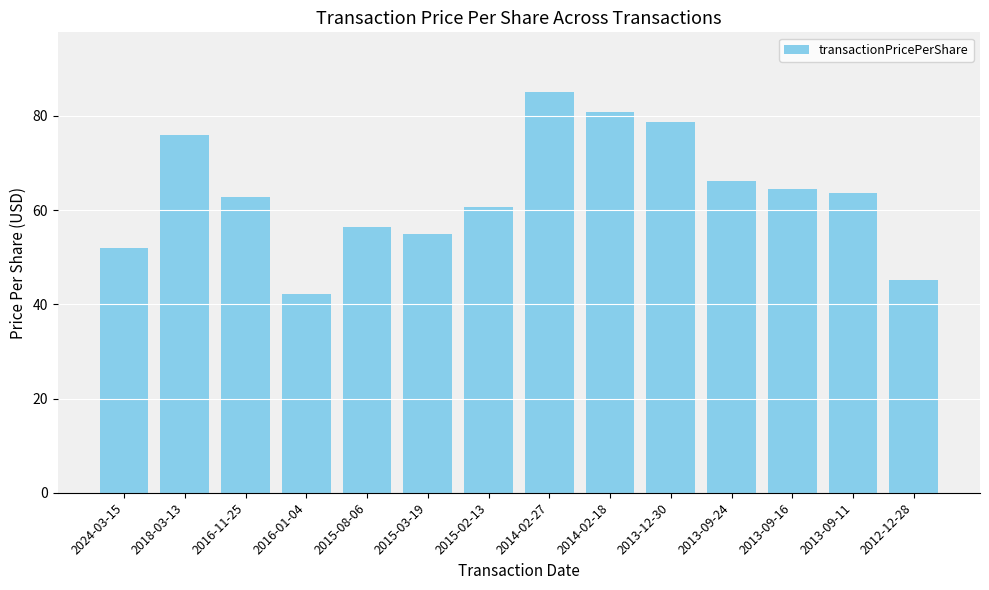

Which has a higher value, 2013-12-30 or 2014-02-18?

2014-02-18